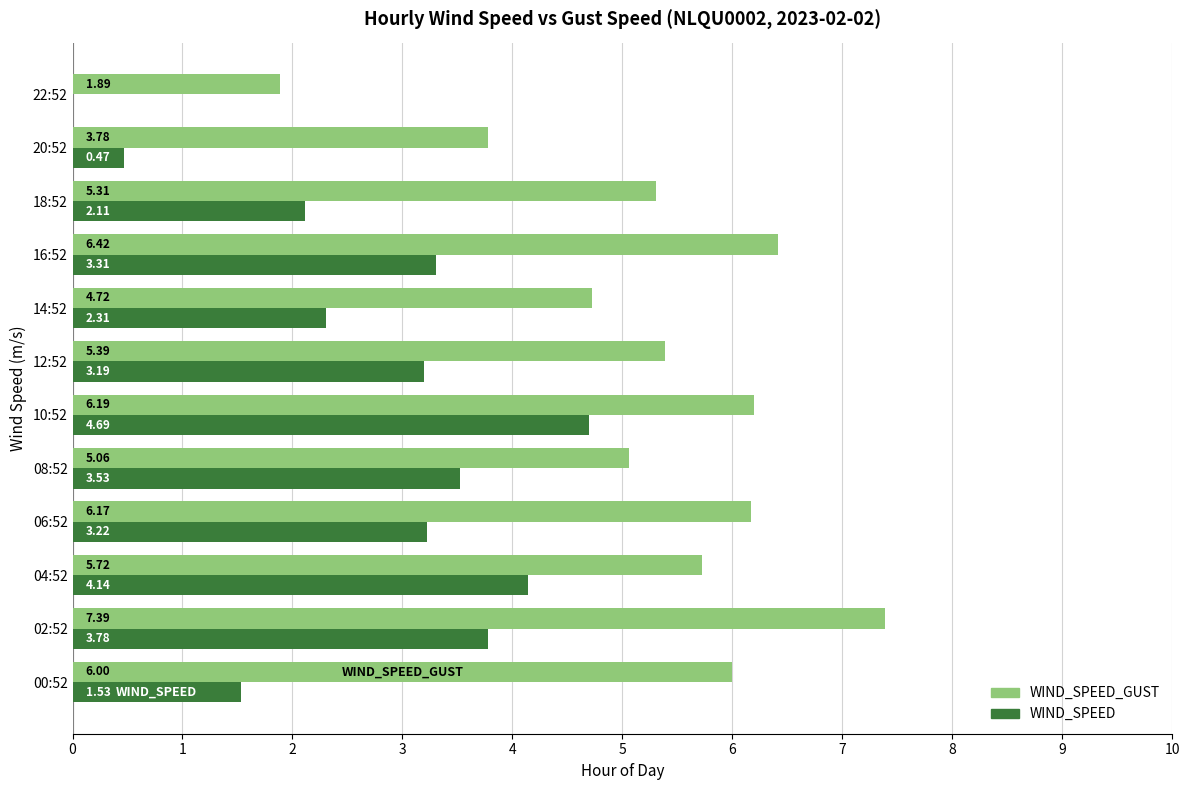

At which category is the sum across all series the highest?

02:52